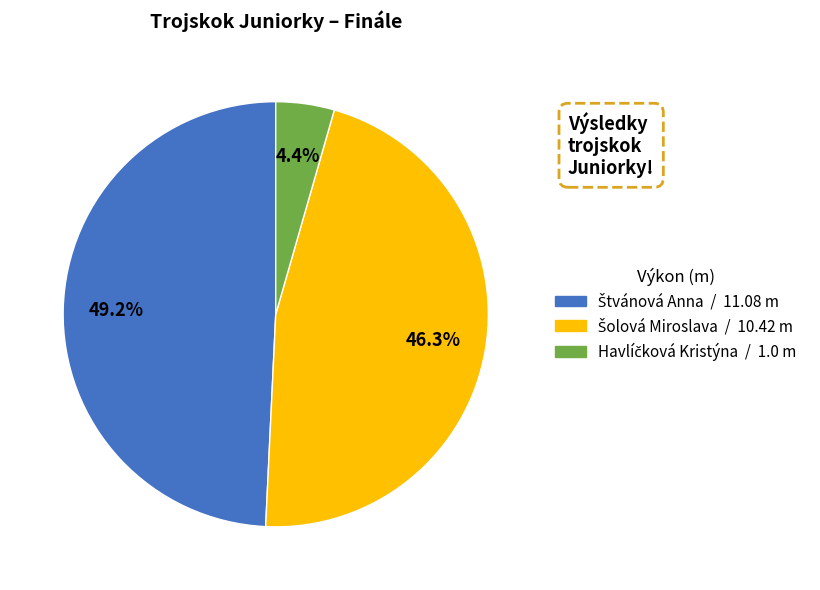

Does any single category account for the majority?

No